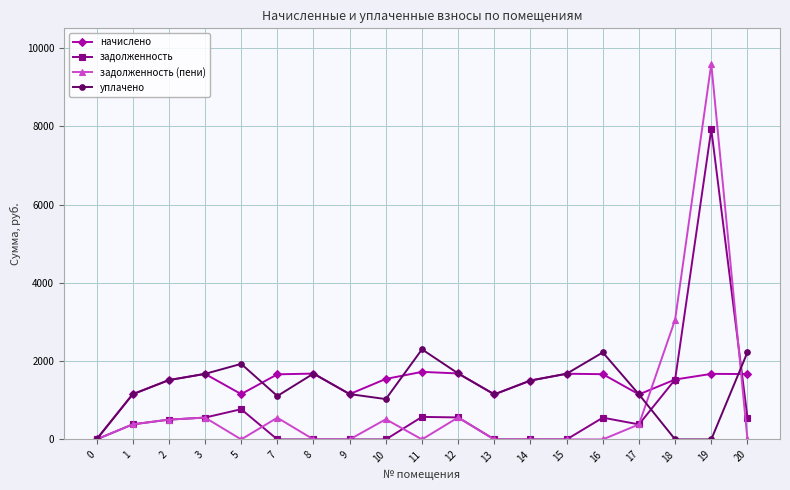

After their last crossing, which series has the higher values: задолженность (пени) or начислено?

начислено